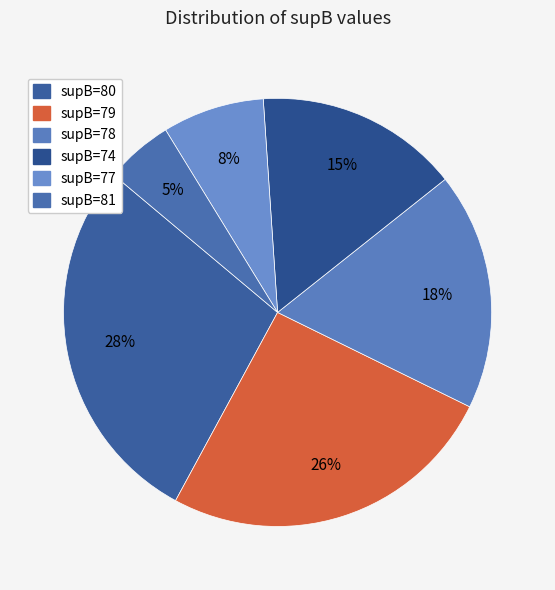

Count the number of slices in the pie.

6